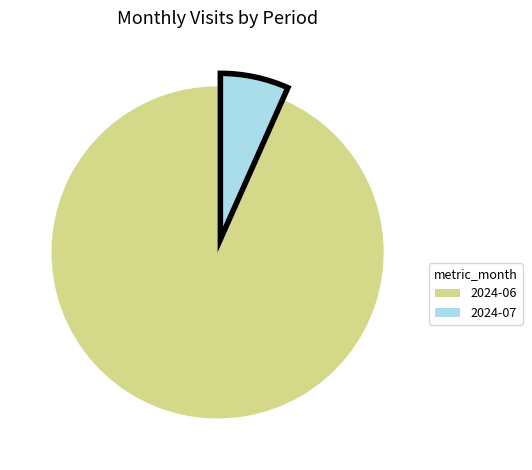

Count the number of slices in the pie.

2